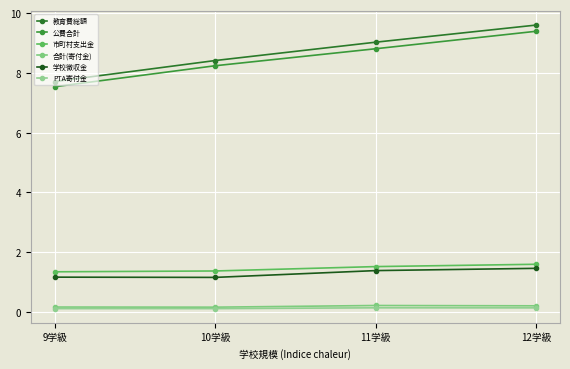

True or false: 市町村支出金 has a value of 1.6 at 12学級.

True